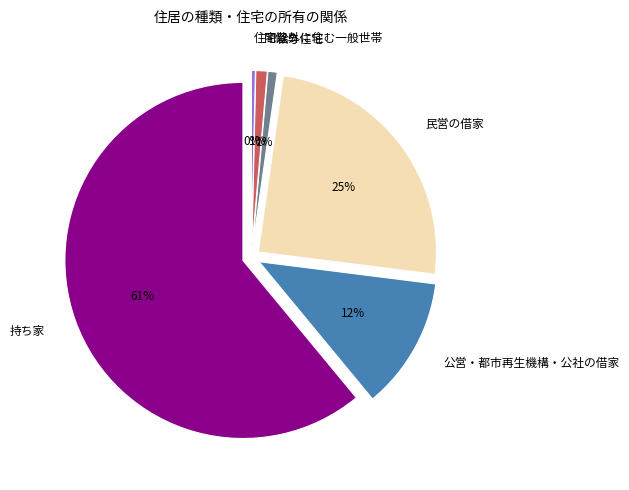

To the nearest percent, what is the difference between the 給与住宅 and 民営の借家 slice percentages?

24%